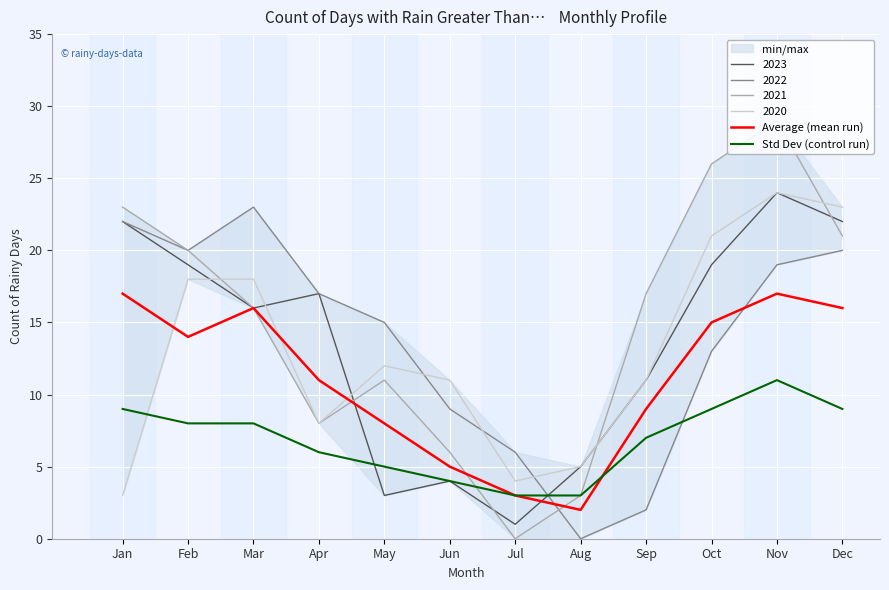

What is the maximum value for Average (mean run)?

17